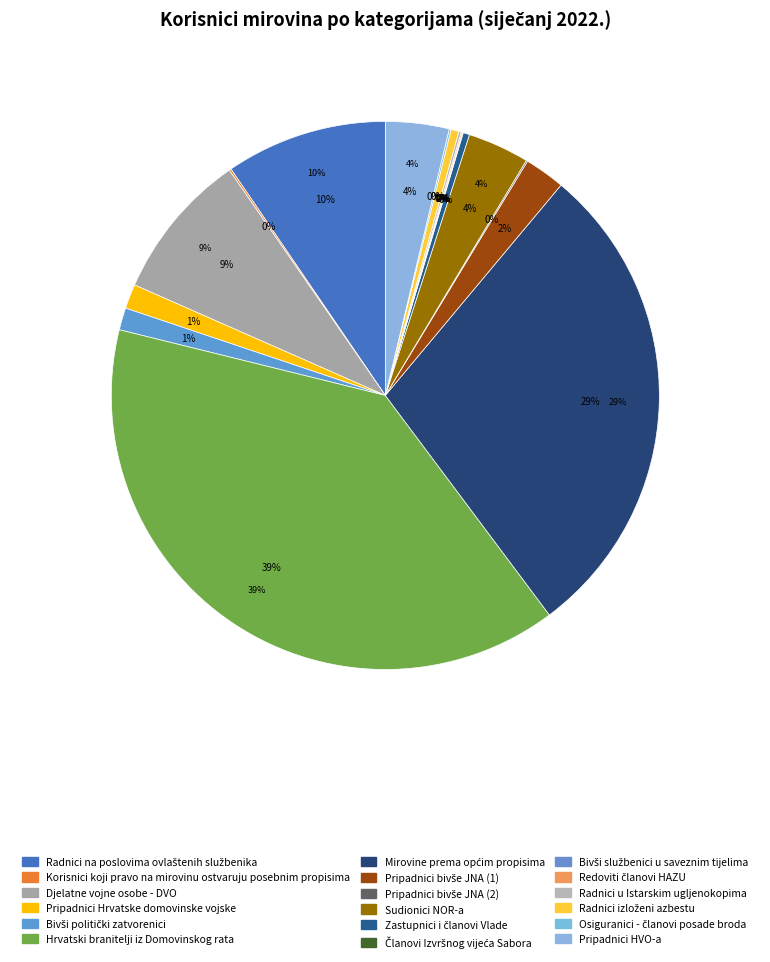

Rank the categories by value from lowest to highest.

Bivši službenici u saveznim tijelima, Članovi Izvršnog vijeća Sabora, Redoviti članovi HAZU, Pripadnici bivše JNA (2), Osiguranici - članovi posade broda, Korisnici koji pravo na mirovinu ostvaruju posebnim propisima, Radnici u Istarskim ugljenokopima, Zastupnici i članovi Vlade, Radnici izloženi azbestu, Bivši politički zatvorenici, Pripadnici Hrvatske domovinske vojske, Pripadnici bivše JNA (1), Sudionici NOR-a, Pripadnici HVO-a, Djelatne vojne osobe - DVO, Radnici na poslovima ovlaštenih službenika, Mirovine prema općim propisima, Hrvatski branitelji iz Domovinskog rata